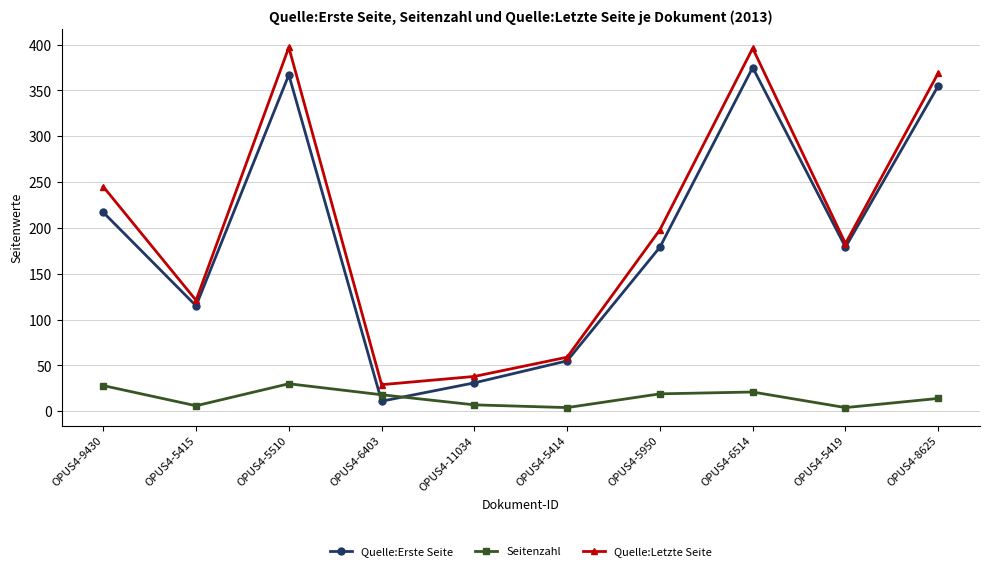

Rank the series at OPUS4-5415 from highest to lowest value.

Quelle:Letzte Seite, Quelle:Erste Seite, Seitenzahl